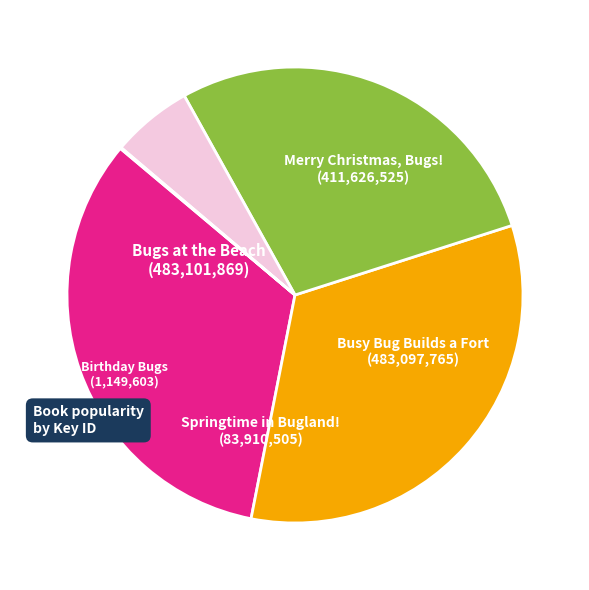

Is there a majority slice in this chart?

No